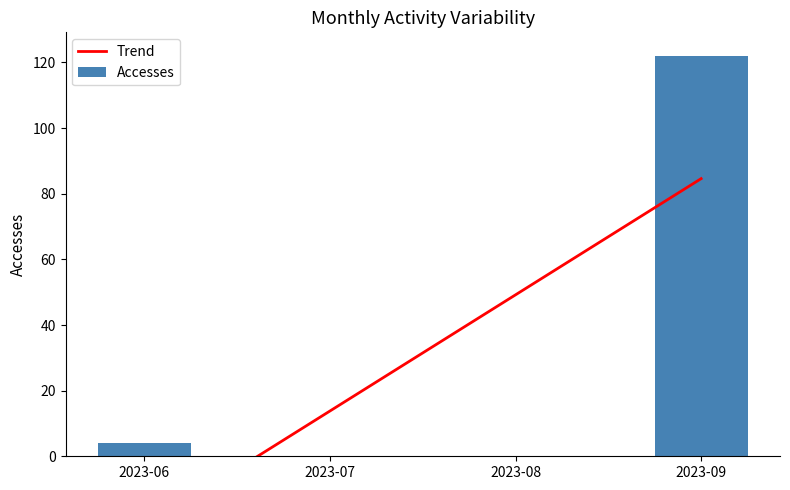

What are all the series names shown in the legend?

Trend, Accesses